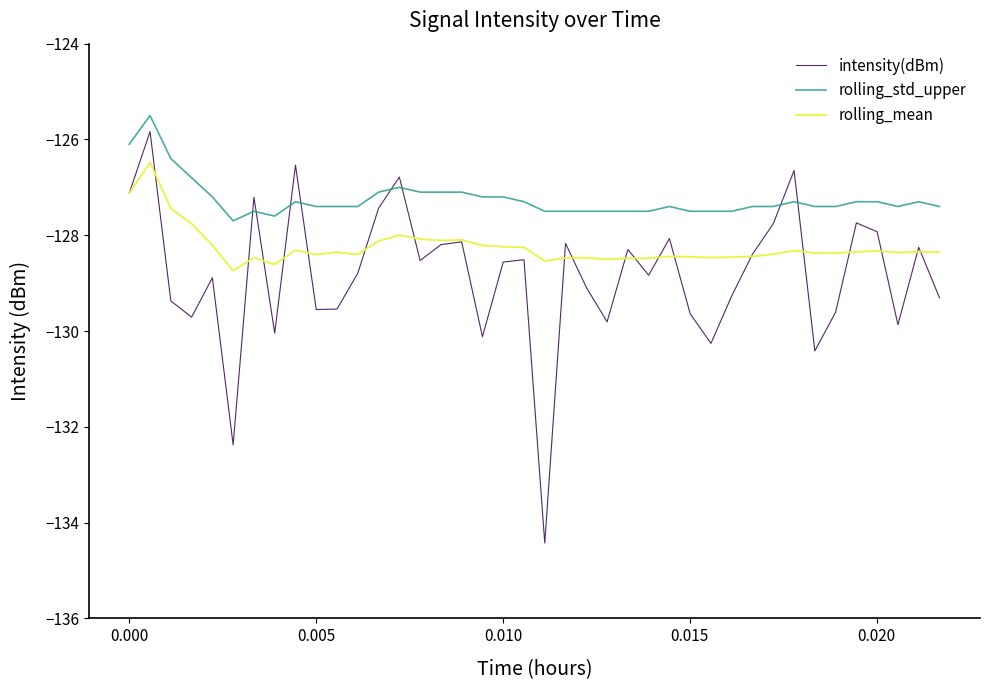

What is the difference between the maximum and minimum values in the rolling_mean series?

2.3